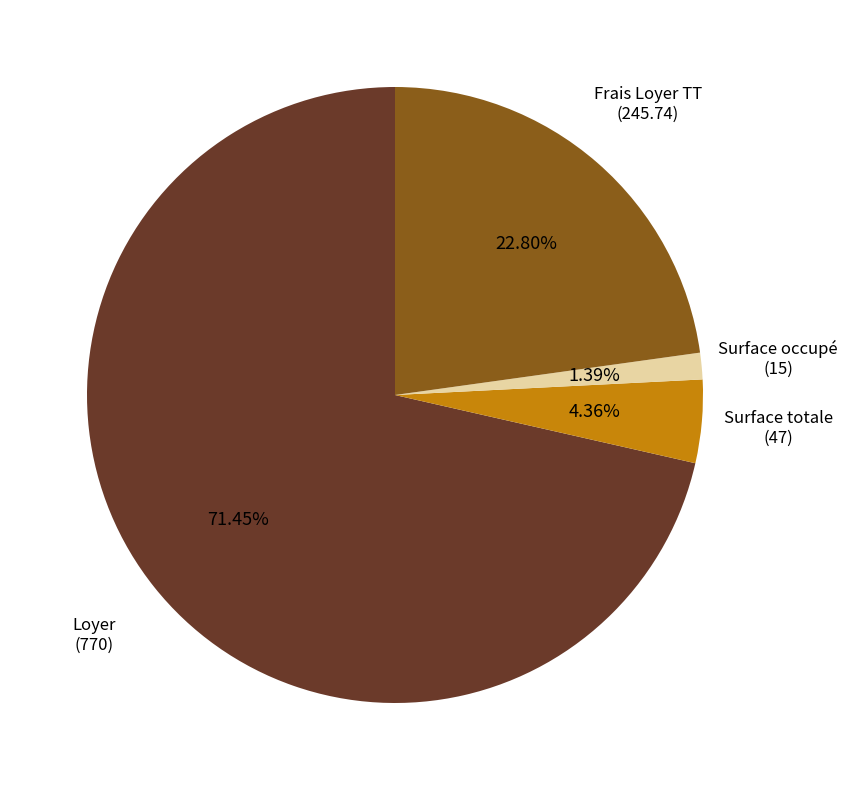

How many segments does this pie chart have?

4